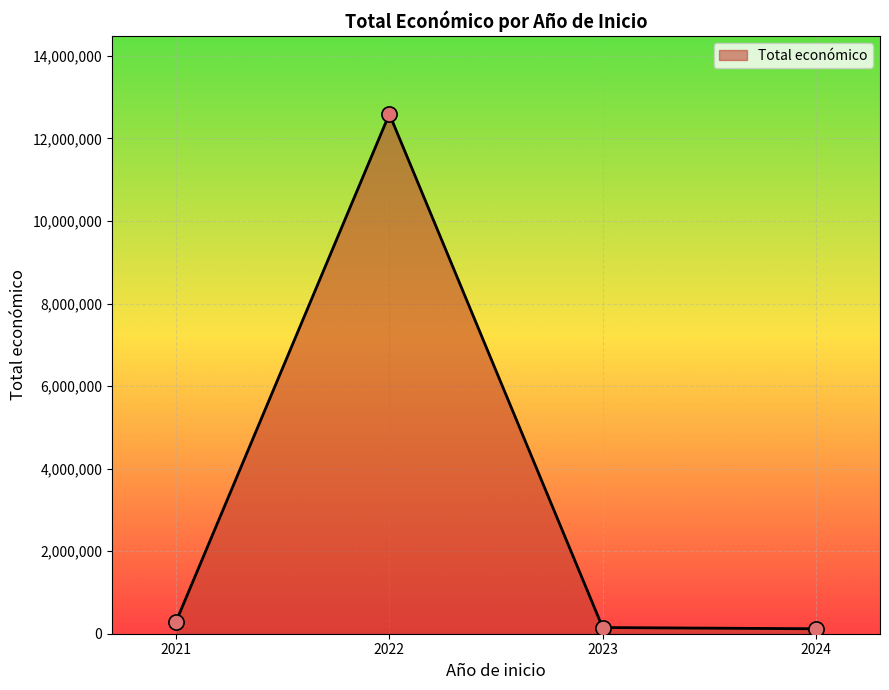

Between 2023 and 2024, which is larger?

2023